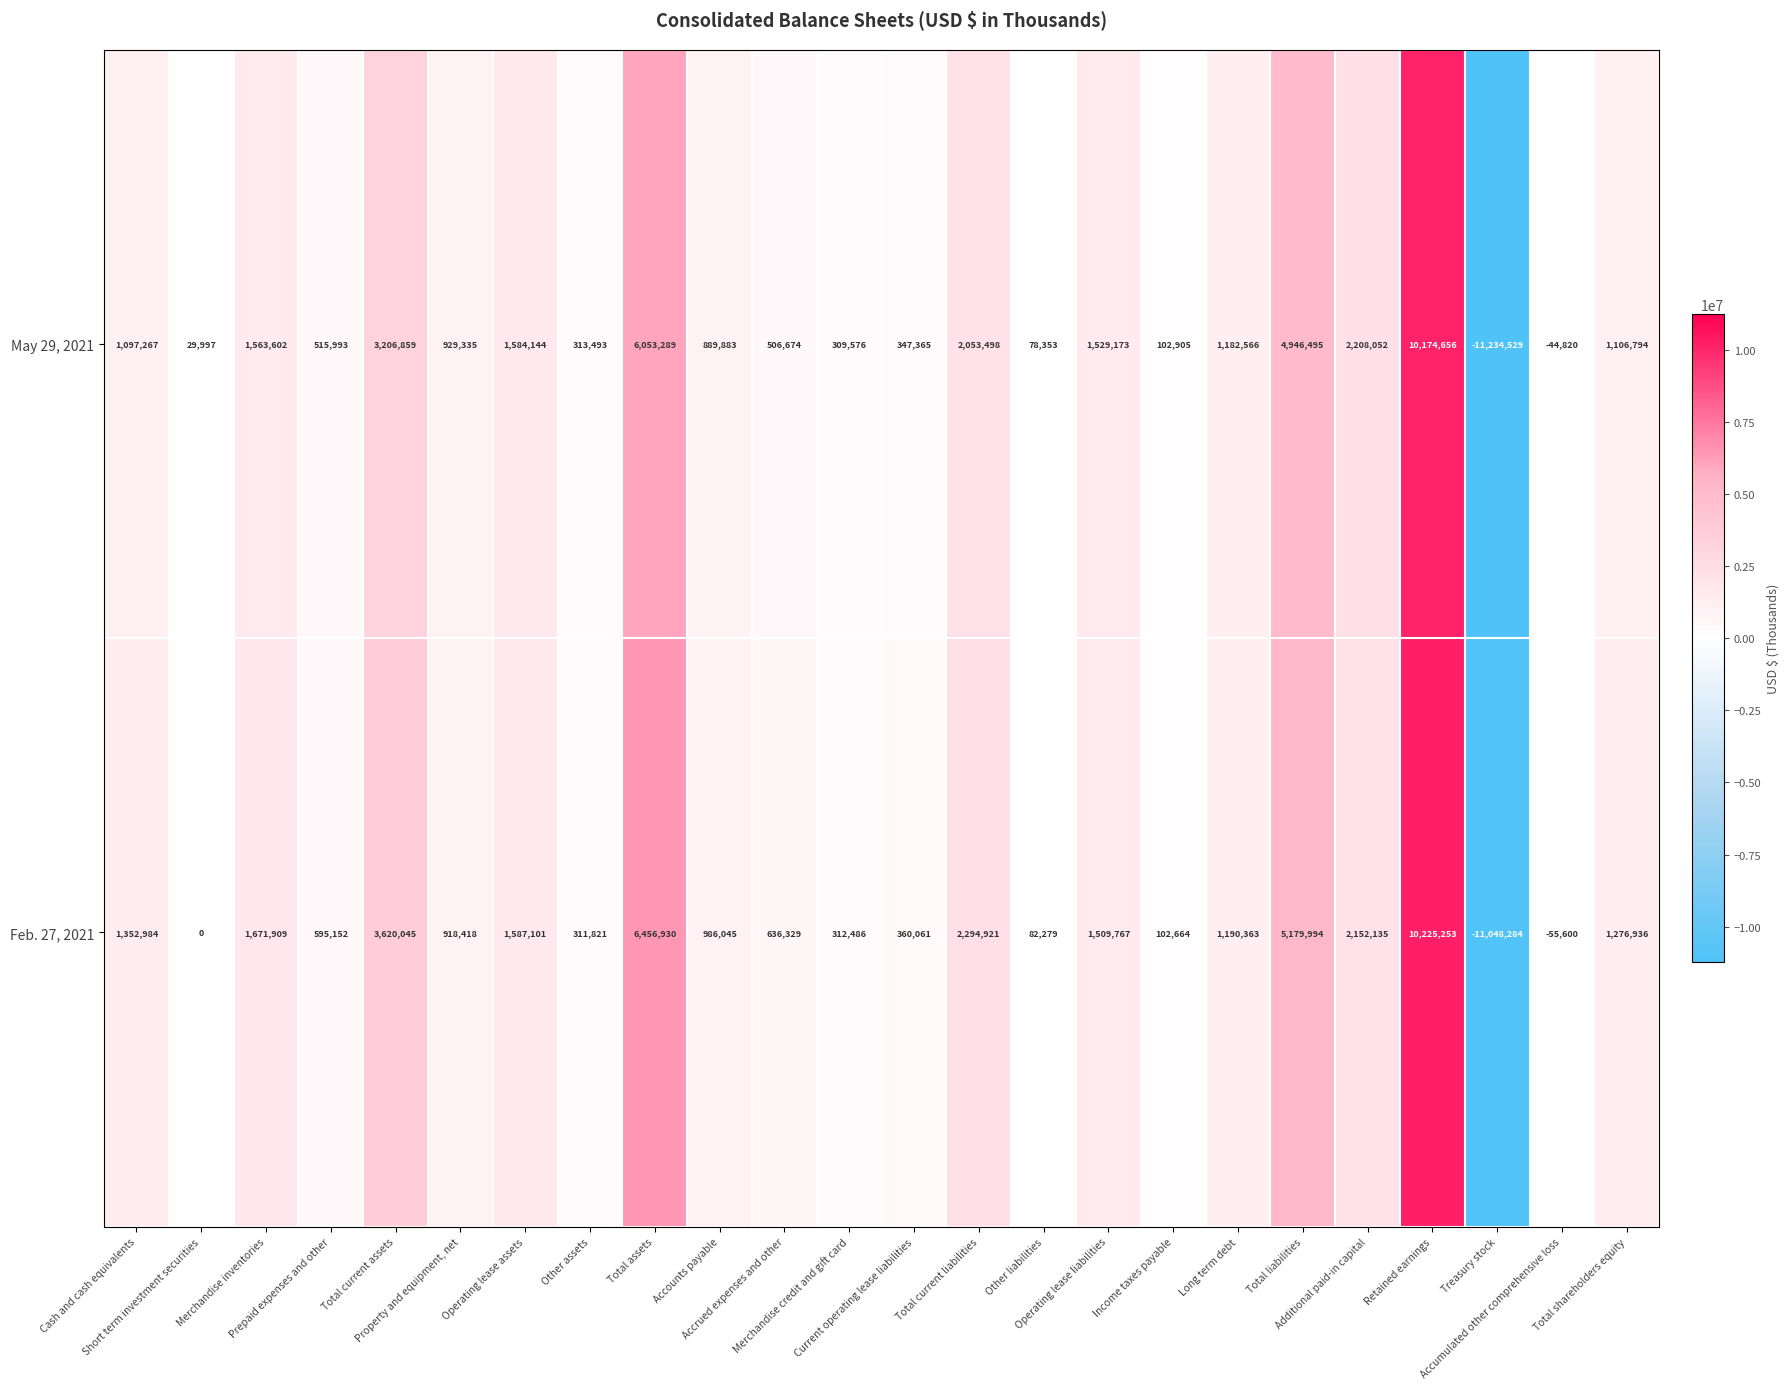

How many distinct data groups are displayed?

2